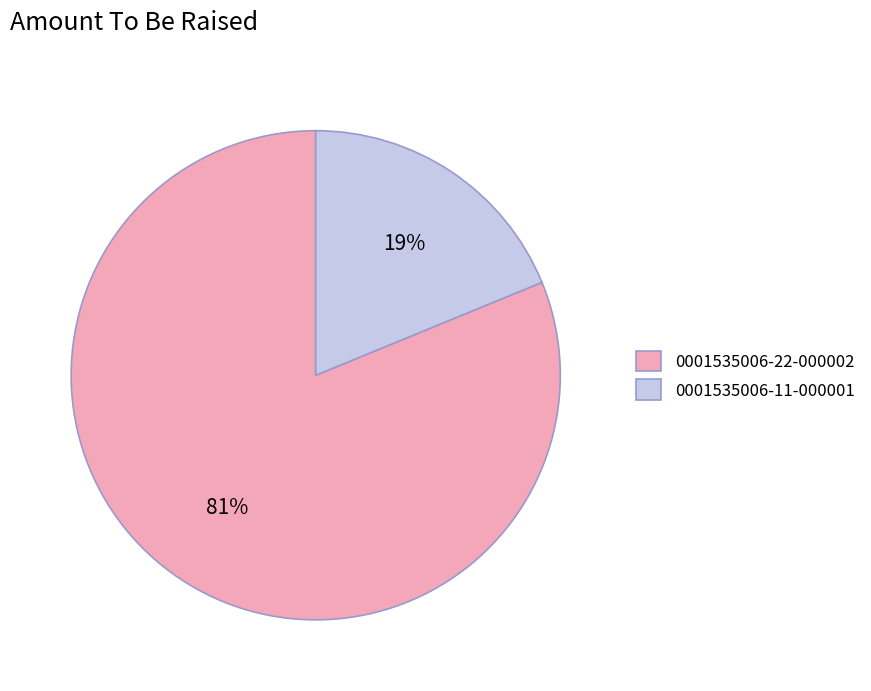

True or false: 0001535006-22-000002 accounts for 81% of the total.

True